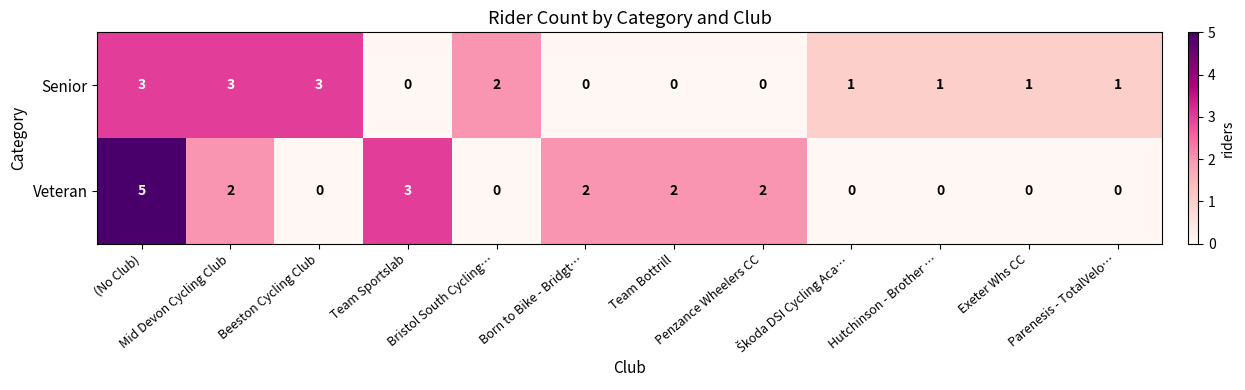

Rank the series by their average value, from lowest to highest.

row_0, row_1